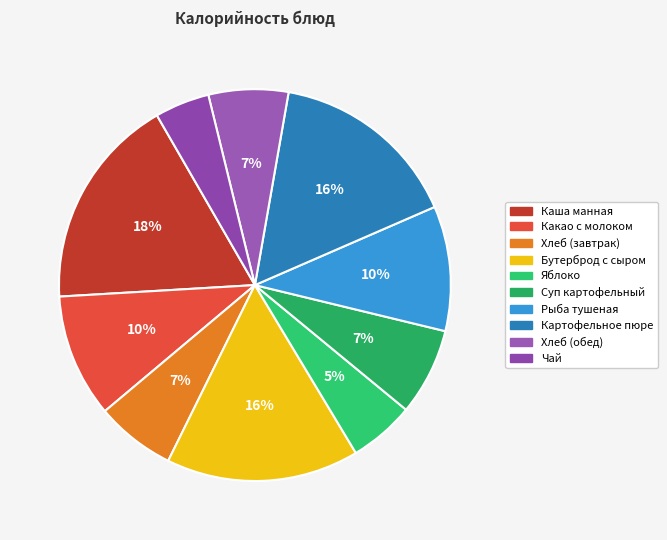

Does Картофельное пюре account for over 50% of the chart?

No